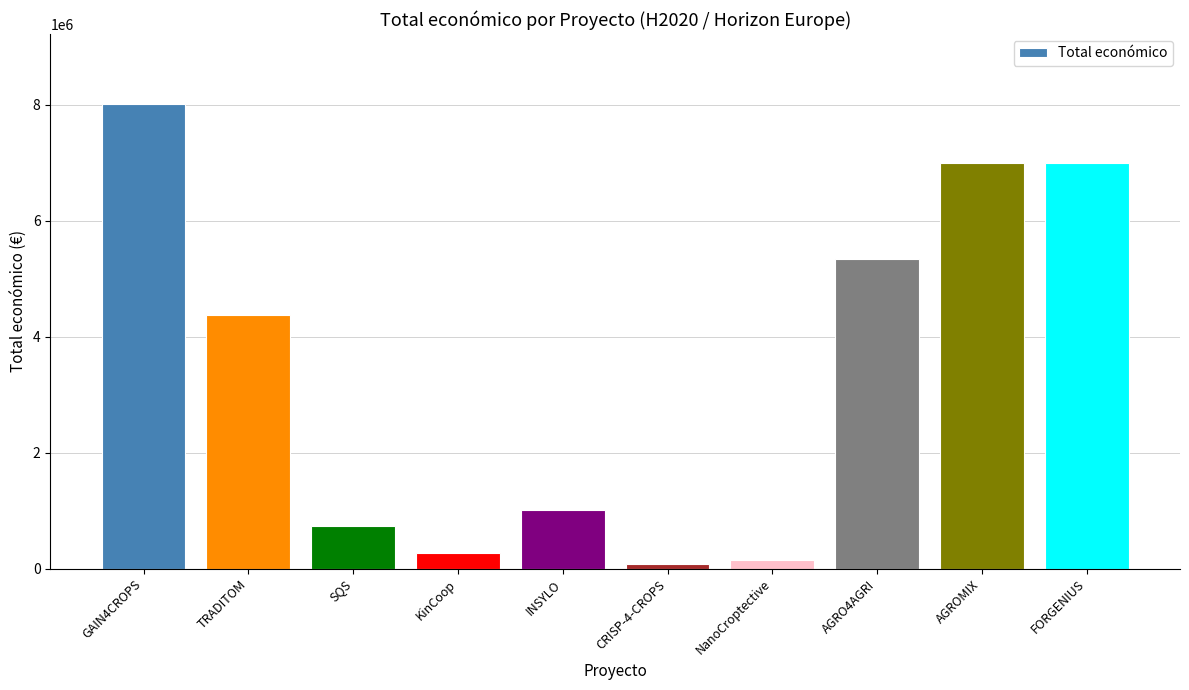

What is the label of the 1st bar from the right?

FORGENIUS